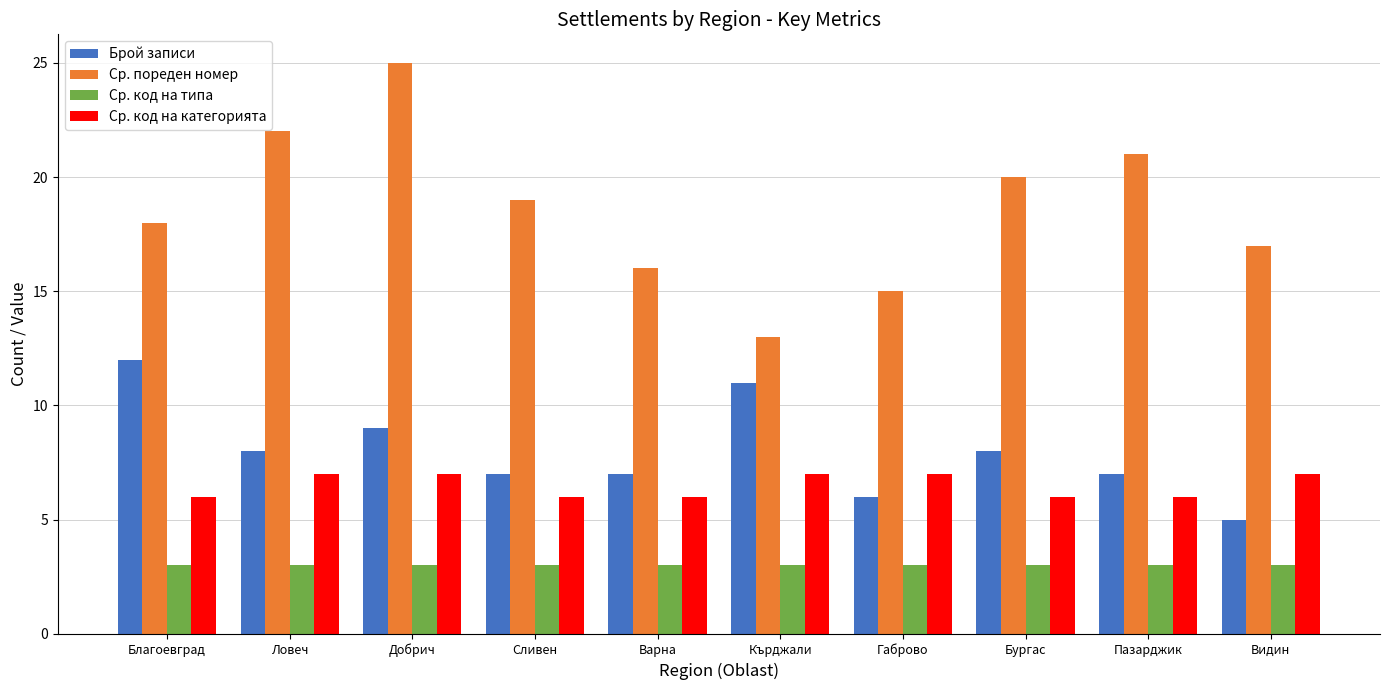

What value does the Ср. код на категорията series have at Габрово?

7